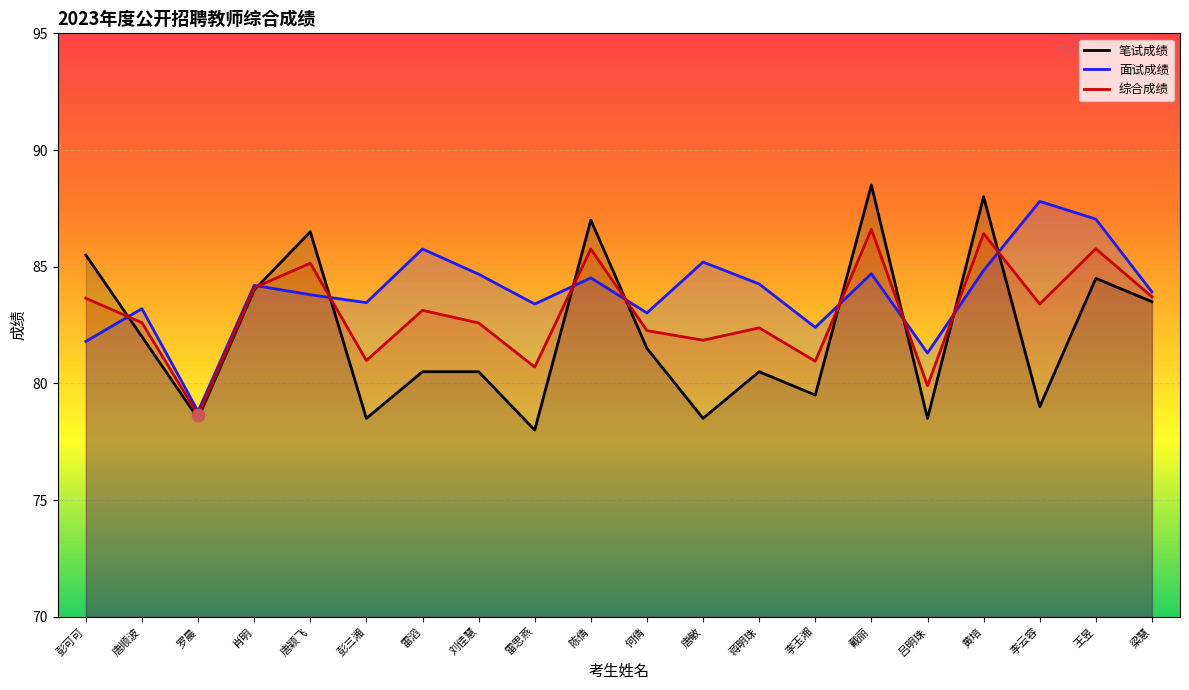

Which series contains the lowest Y value?

笔试成绩